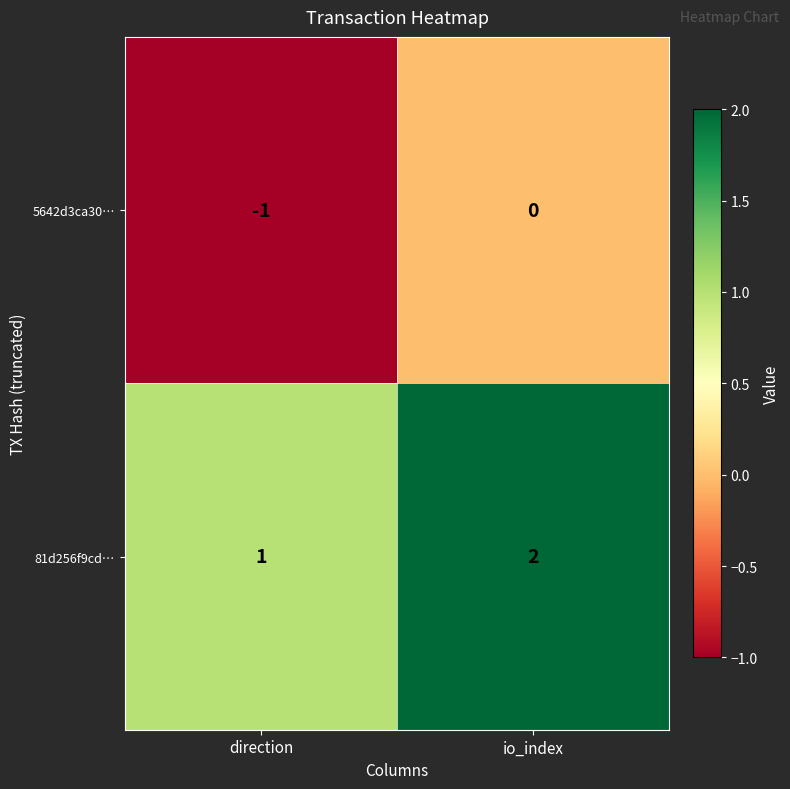

Which category has the highest value across all series?

io_index